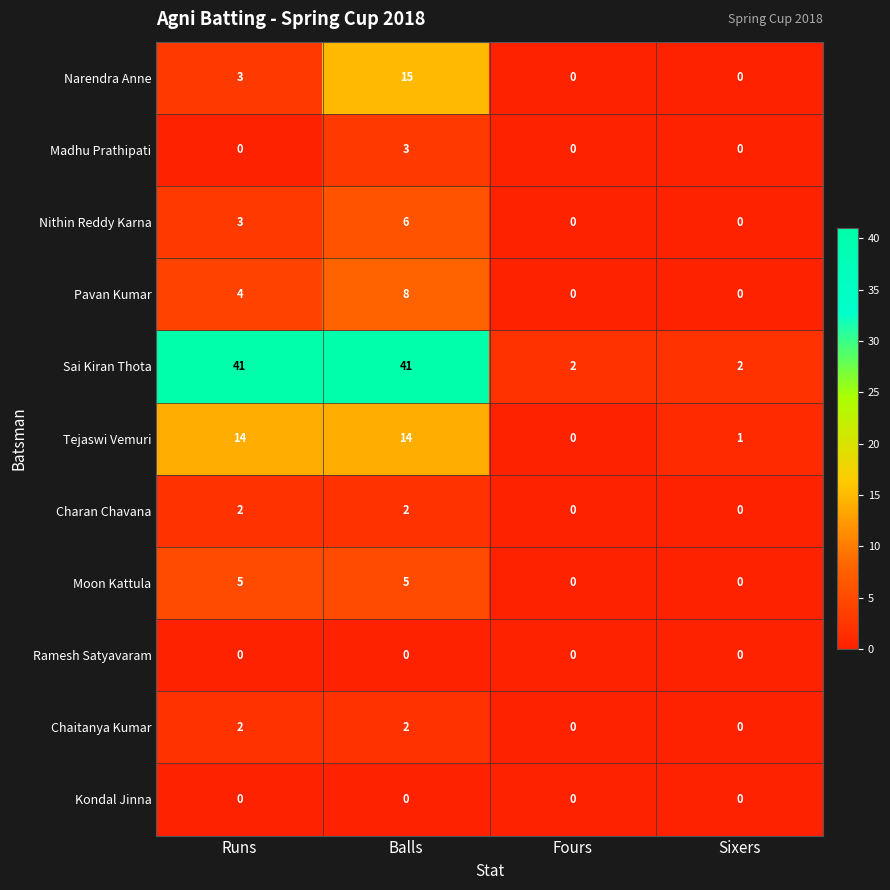

What is the greatest value displayed?

41